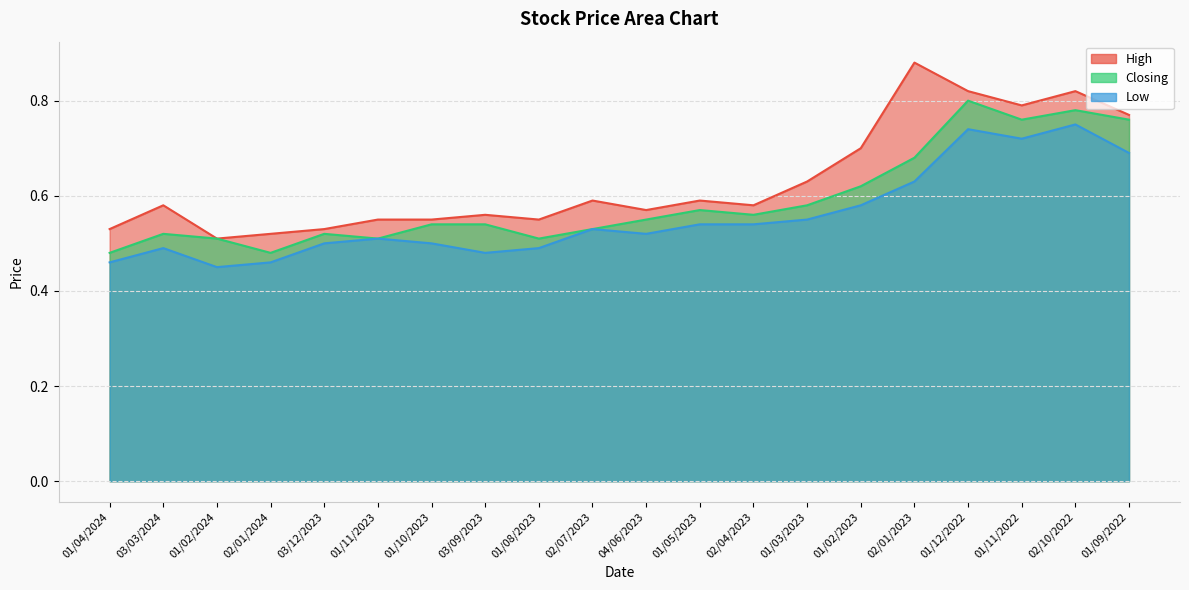

List the series in order of their overall mean, lowest first.

Low, Closing, High